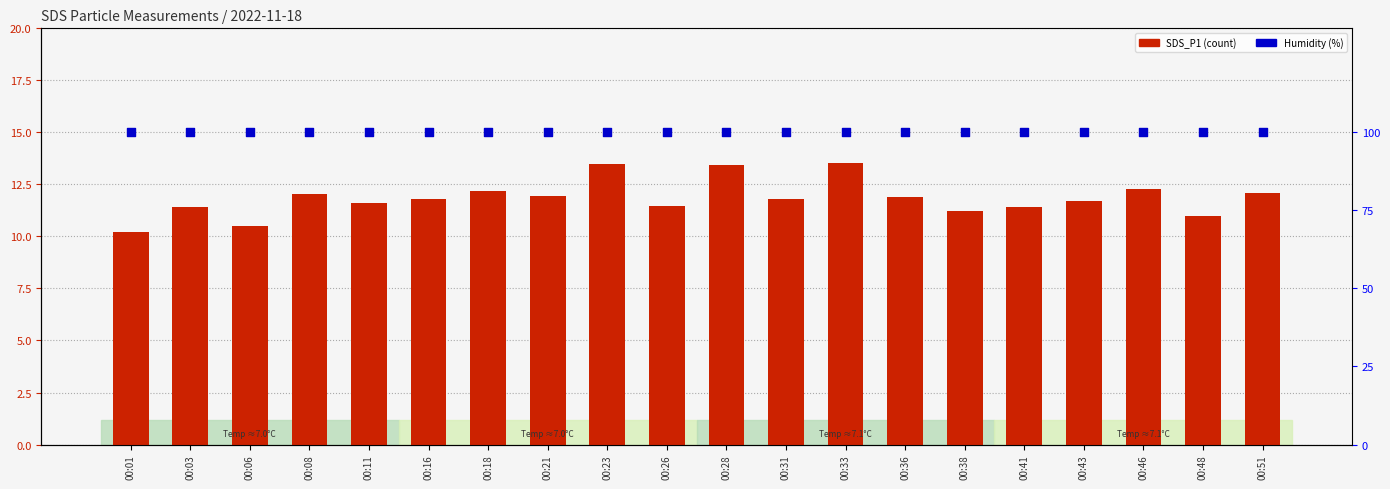

Which series has the largest total across all categories?

Humidity